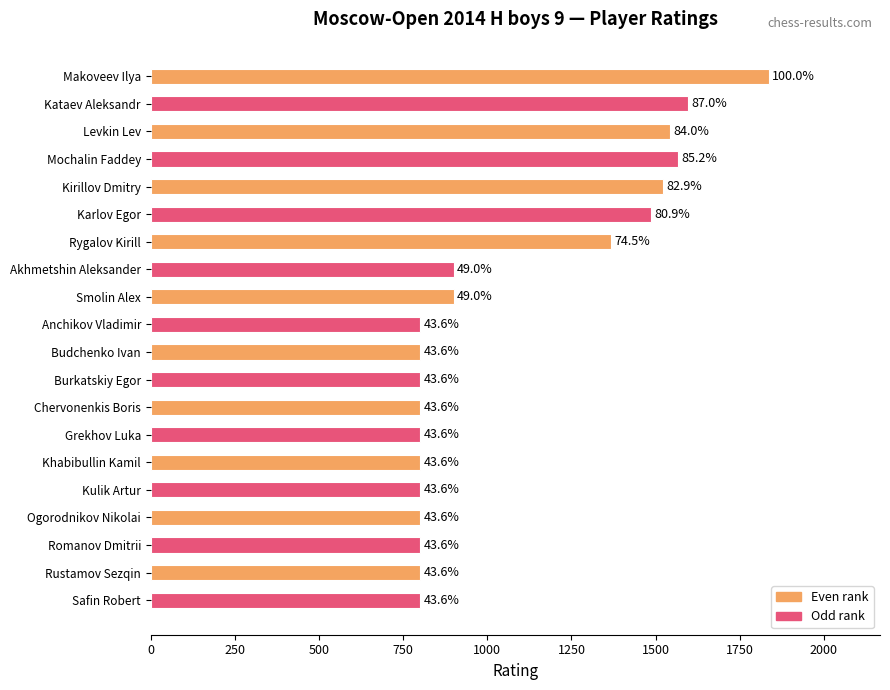

Are the bars horizontal?

Yes